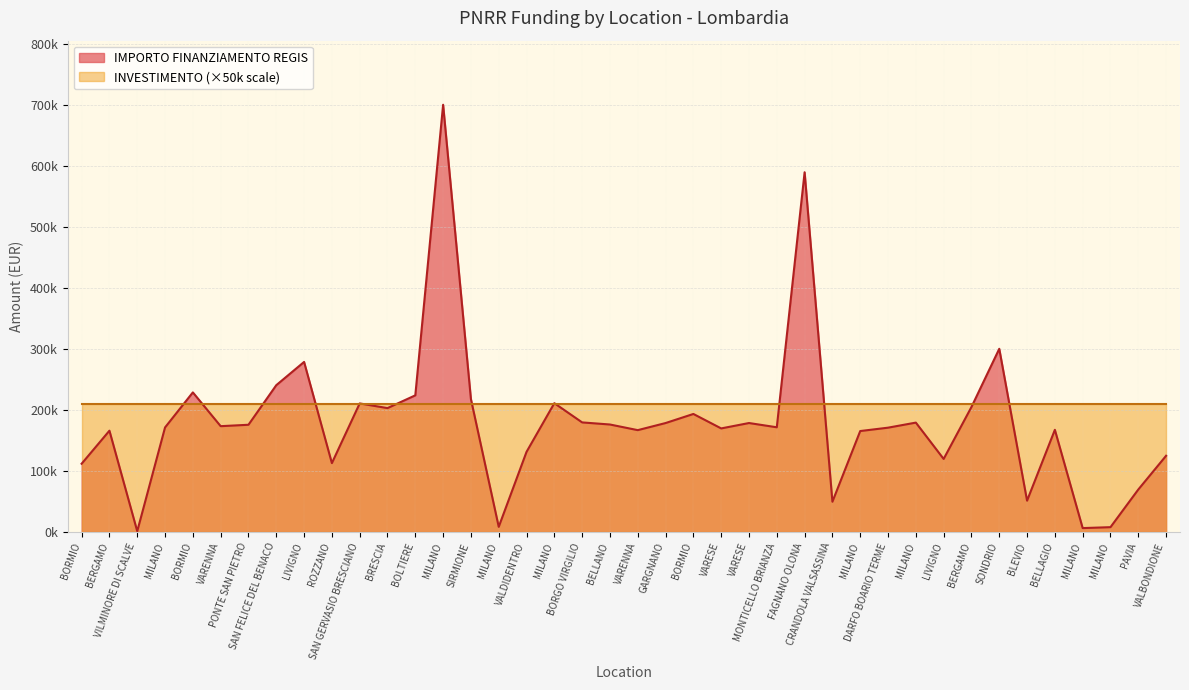

How many points are lower than both their immediate neighbors (excluding endpoints)?

12